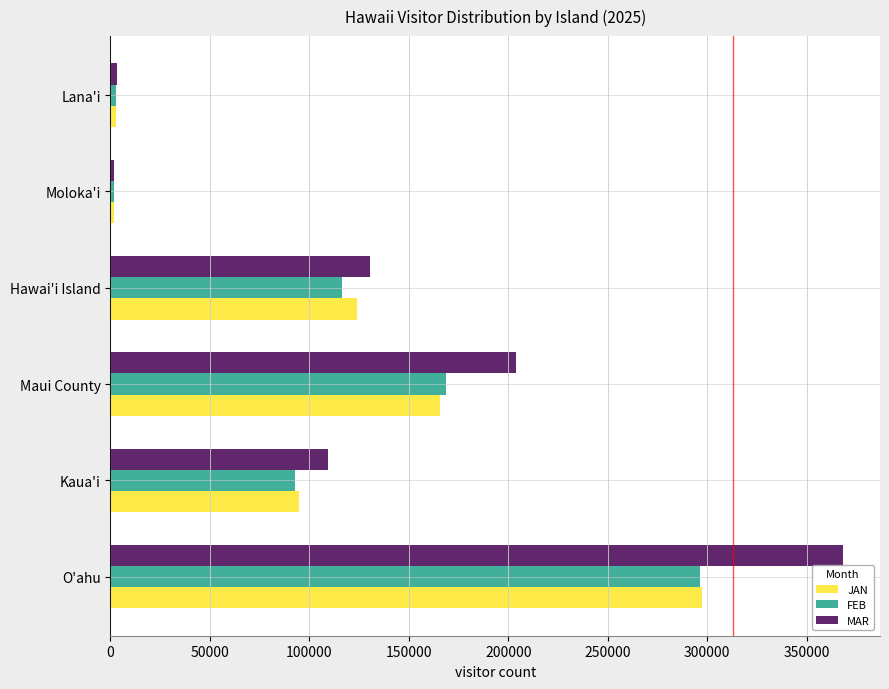

The value of MAR at O'ahu is 368499.5. True or false?

True